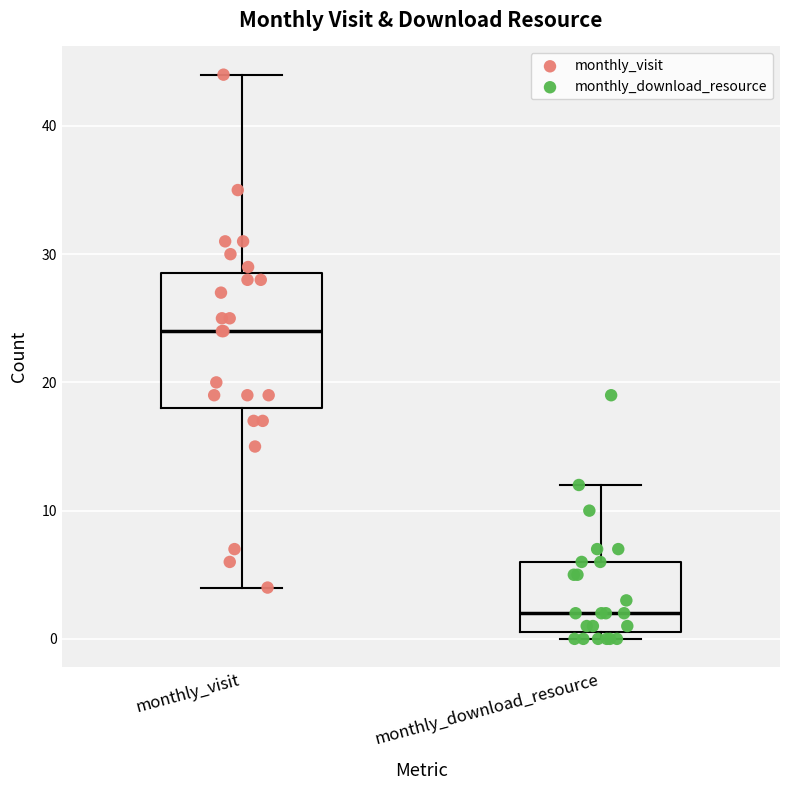

Where does the upper whisker of the box for monthly_visit end on the y-axis? The values are not printed on the chart, so give them approximately, as read against the axis.

44